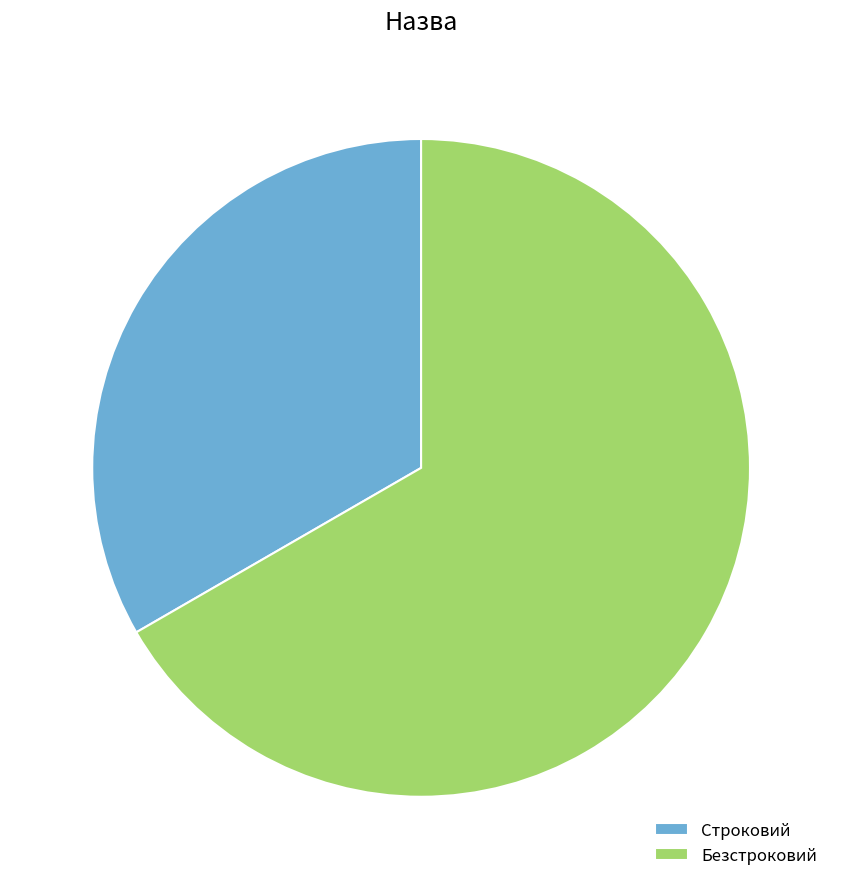

What is the largest slice in the pie chart?

Безстроковий